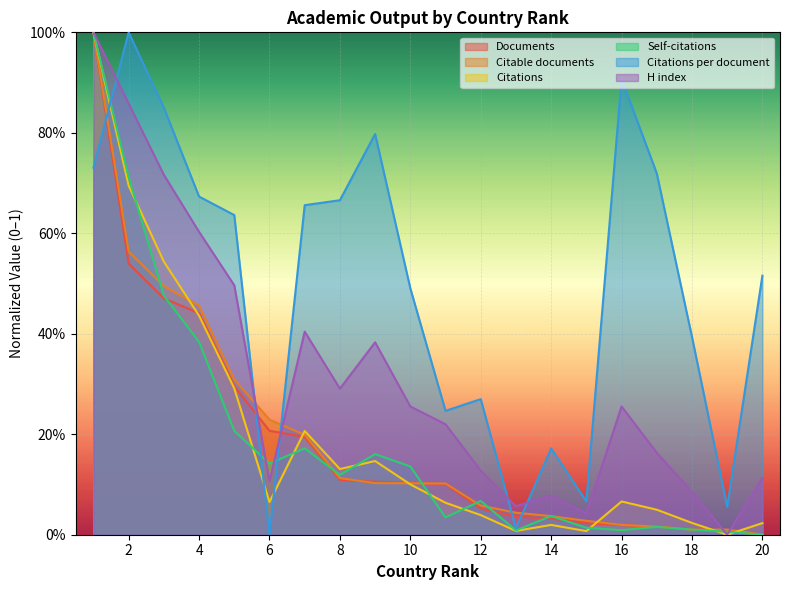

Reading left to right, what are all the values shown in this chart?

Documents: 1=1.0	2=0.5	3=0.5	4=0.4	5=0.3	6=0.2	7=0.2	8=0.1	9=0.1	10=0.1	11=0.1	12=0.1	13=0.0	14=0.0	15=0.0	16=0.0	17=0.0	18=0.0	19=0.0	20=0.0
Citable documents: 1=1.0	2=0.6	3=0.5	4=0.5	5=0.3	6=0.2	7=0.2	8=0.1	9=0.1	10=0.1	11=0.1	12=0.1	13=0.0	14=0.0	15=0.0	16=0.0	17=0.0	18=0.0	19=0.0	20=0.0
Citations: 1=1.0	2=0.7	3=0.5	4=0.4	5=0.3	6=0.1	7=0.2	8=0.1	9=0.1	10=0.1	11=0.1	12=0.0	13=0.0	14=0.0	15=0.0	16=0.1	17=0.0	18=0.0	19=0.0	20=0.0
Self-citations: 1=1.0	2=0.7	3=0.5	4=0.4	5=0.2	6=0.1	7=0.2	8=0.1	9=0.2	10=0.1	11=0.0	12=0.1	13=0.0	14=0.0	15=0.0	16=0.0	17=0.0	18=0.0	19=0.0	20=0.0
Citations per document: 1=0.7	2=1.0	3=0.8	4=0.7	5=0.6	6=0.0	7=0.7	8=0.7	9=0.8	10=0.5	11=0.2	12=0.3	13=0.0	14=0.2	15=0.1	16=0.9	17=0.7	18=0.4	19=0.1	20=0.5
H index: 1=1.0	2=0.9	3=0.7	4=0.6	5=0.5	6=0.1	7=0.4	8=0.3	9=0.4	10=0.3	11=0.2	12=0.1	13=0.1	14=0.1	15=0.0	16=0.3	17=0.2	18=0.1	19=0.0	20=0.1